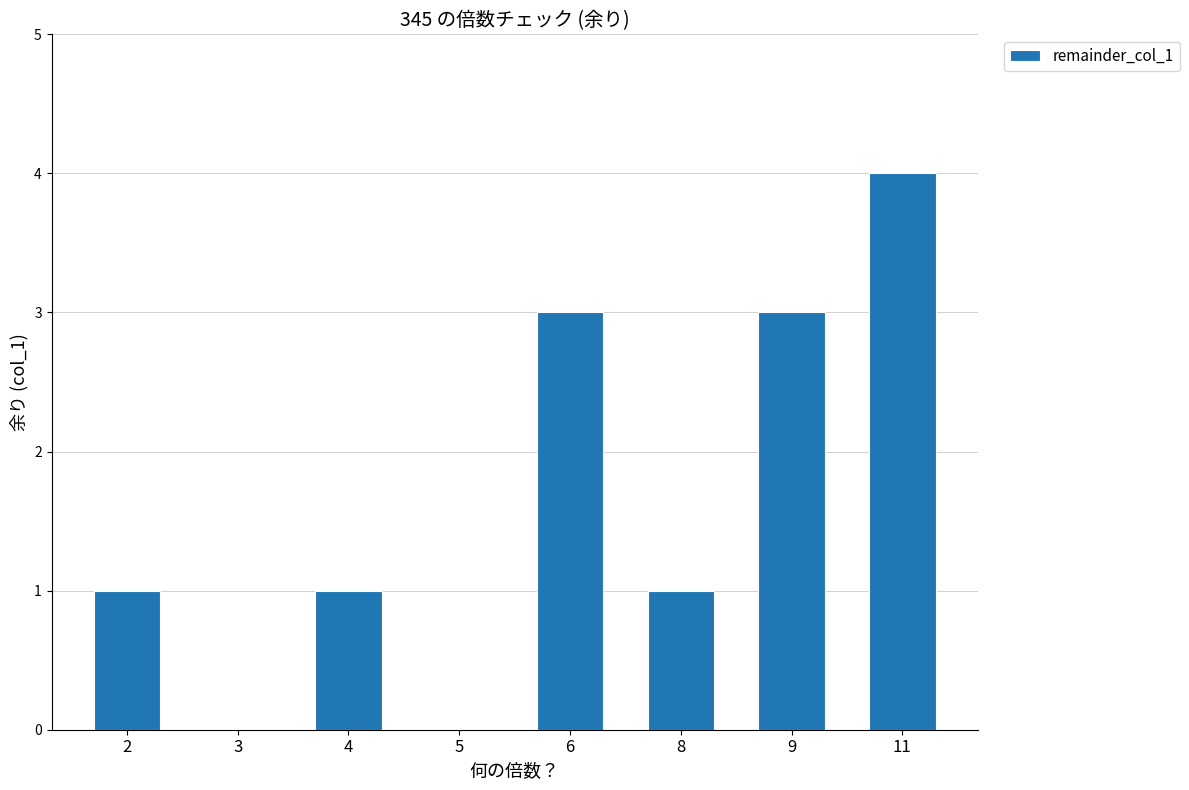

The value at 3 is 2. True or false?

False